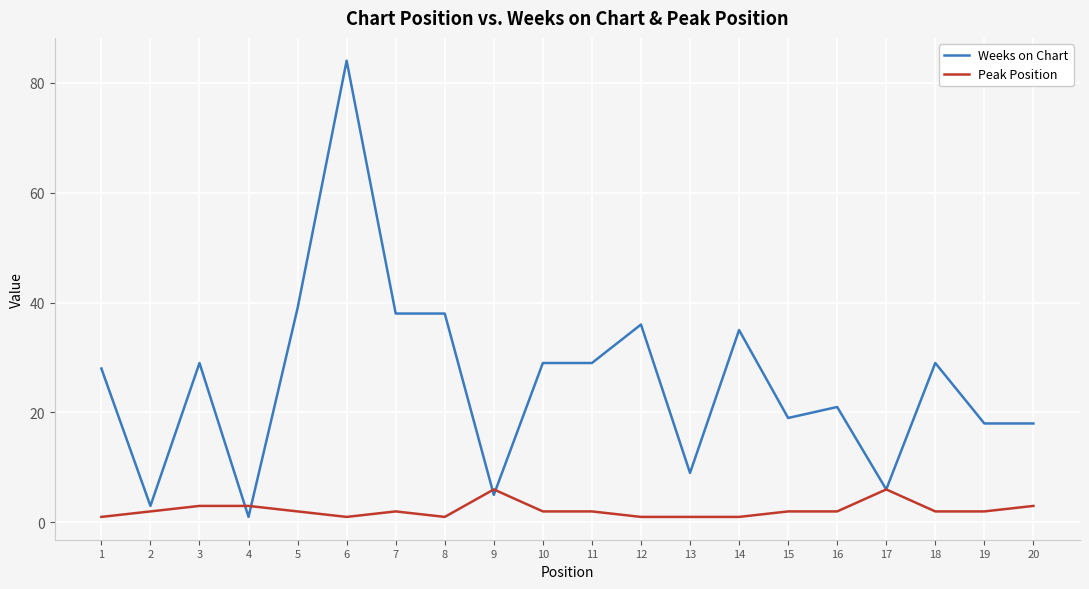

Which series has the largest range (max minus min)?

Weeks on Chart